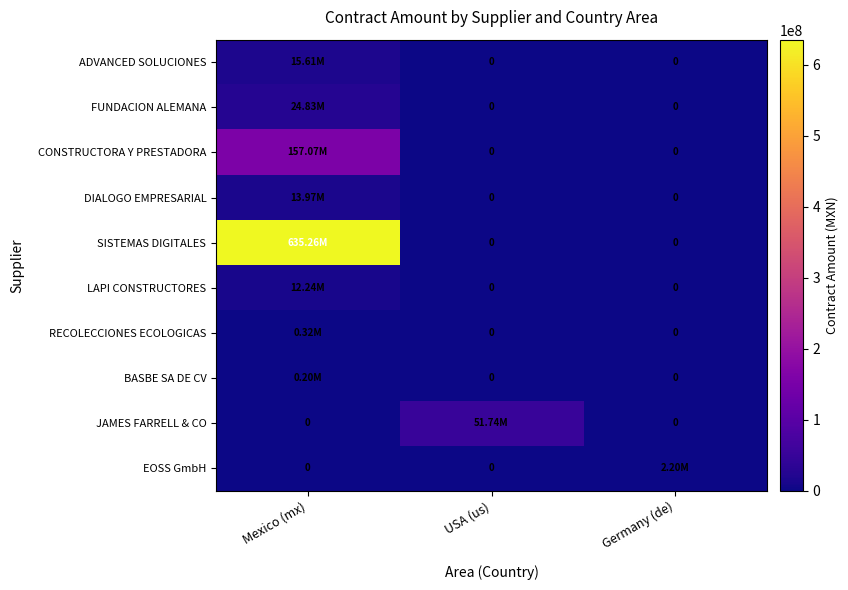

Rank the series at Germany (de) from lowest to highest value.

ADVANCED SOLUCIONES, FUNDACION ALEMANA, CONSTRUCTORA Y PRESTADORA, DIALOGO EMPRESARIAL, SISTEMAS DIGITALES, LAPI CONSTRUCTORES, RECOLECCIONES ECOLOGICAS, BASBE SA DE CV, JAMES FARRELL & CO, EOSS GmbH